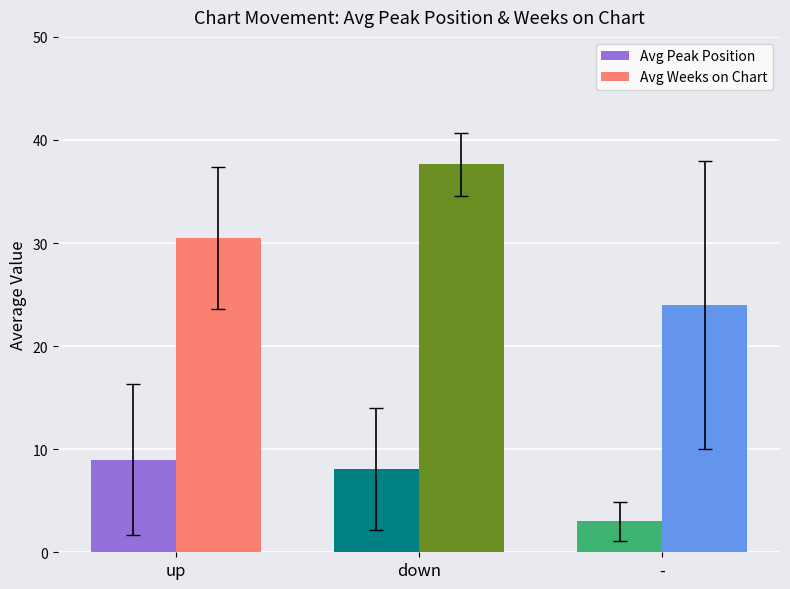

What is the sum of all Avg Peak Position values?

20.1